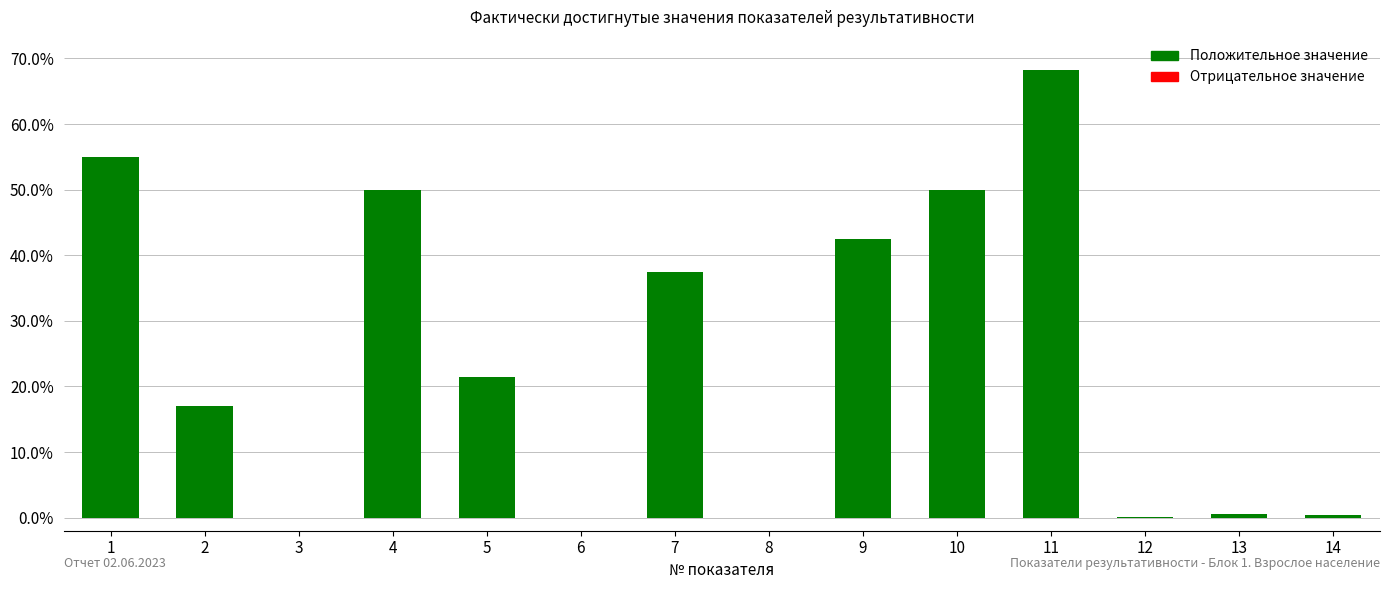

What is the difference between the maximum and minimum values?

0.7